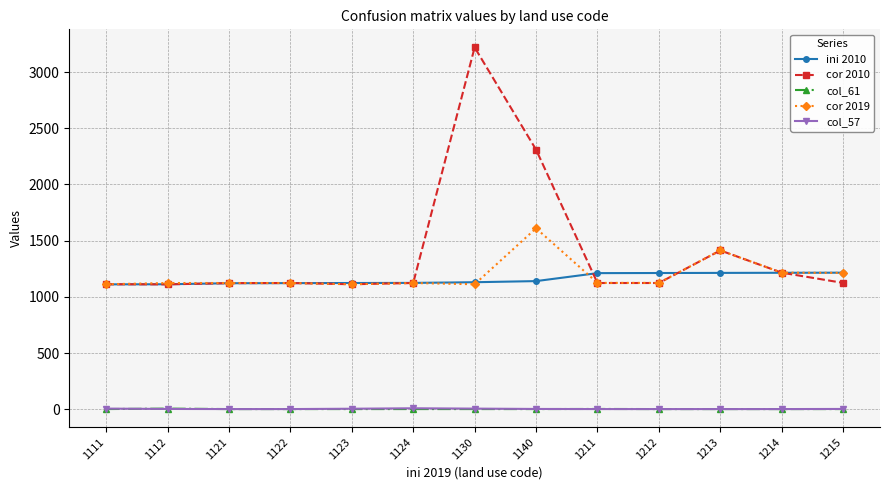

Which series has the largest range (max minus min)?

cor 2010